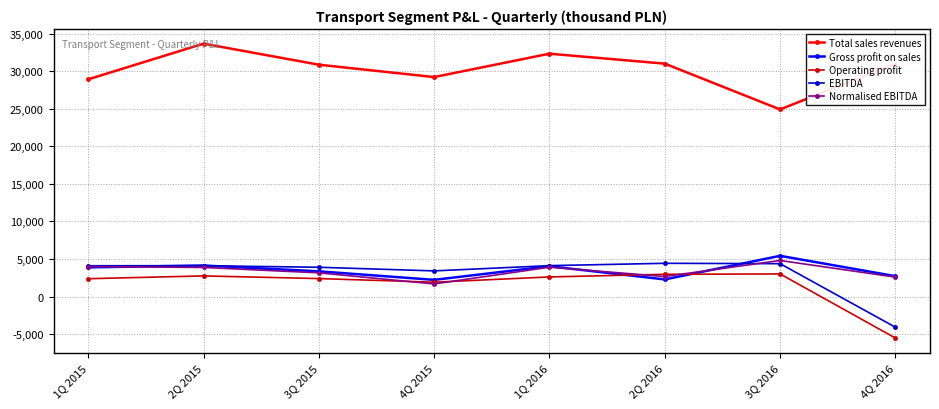

At which category does the chart reach its minimum across all series?

4Q 2016